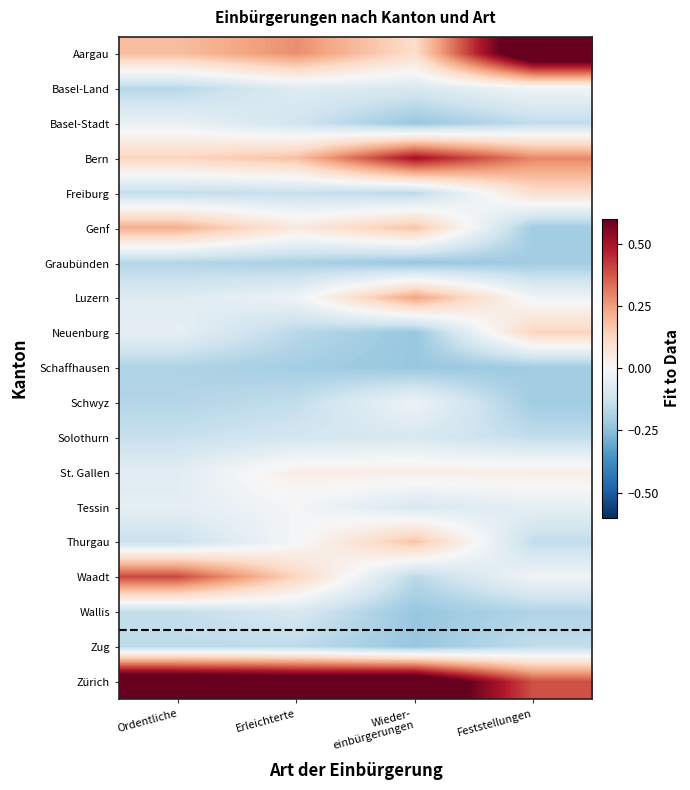

What is the maximum value shown in the chart?

0.8